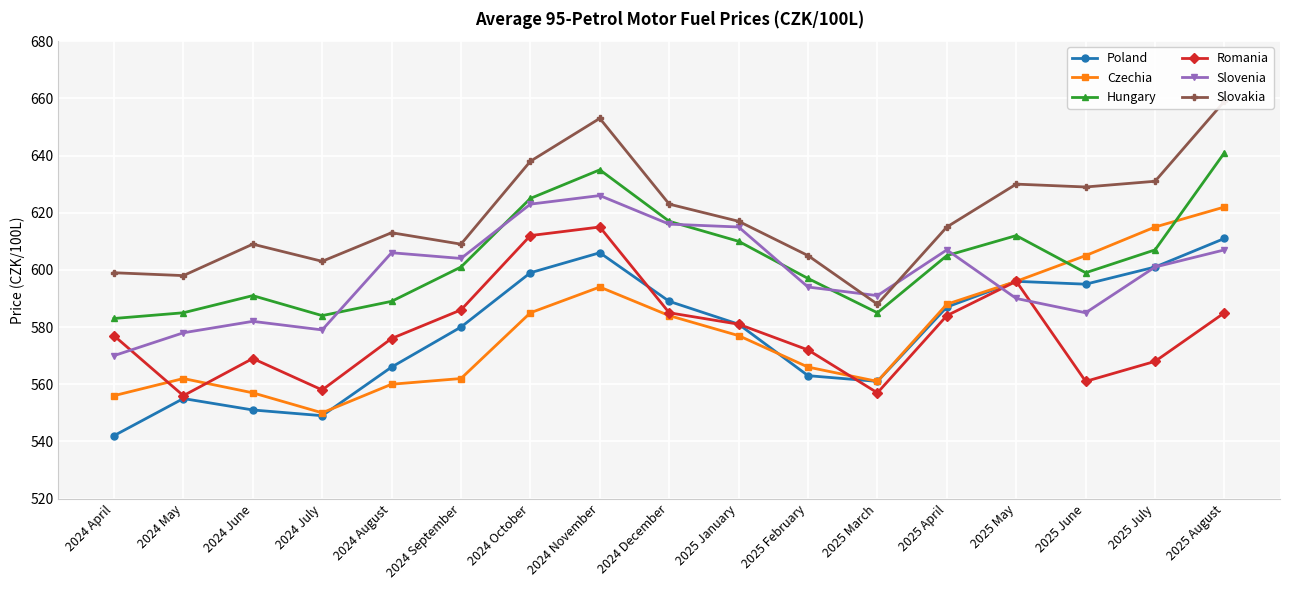

True or false: Poland has a value of 904 at 2024 August.

False